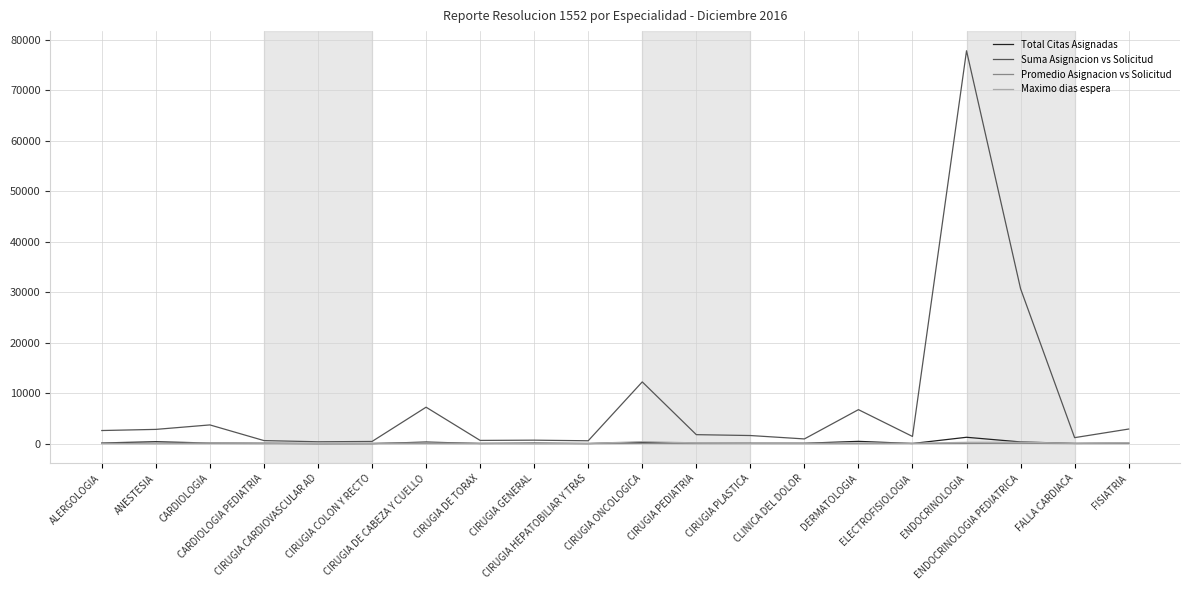

What is the difference between the Promedio Asignacion vs Solicitud values at ANESTESIA and CIRUGIA DE CABEZA Y CUELLO?

15.1